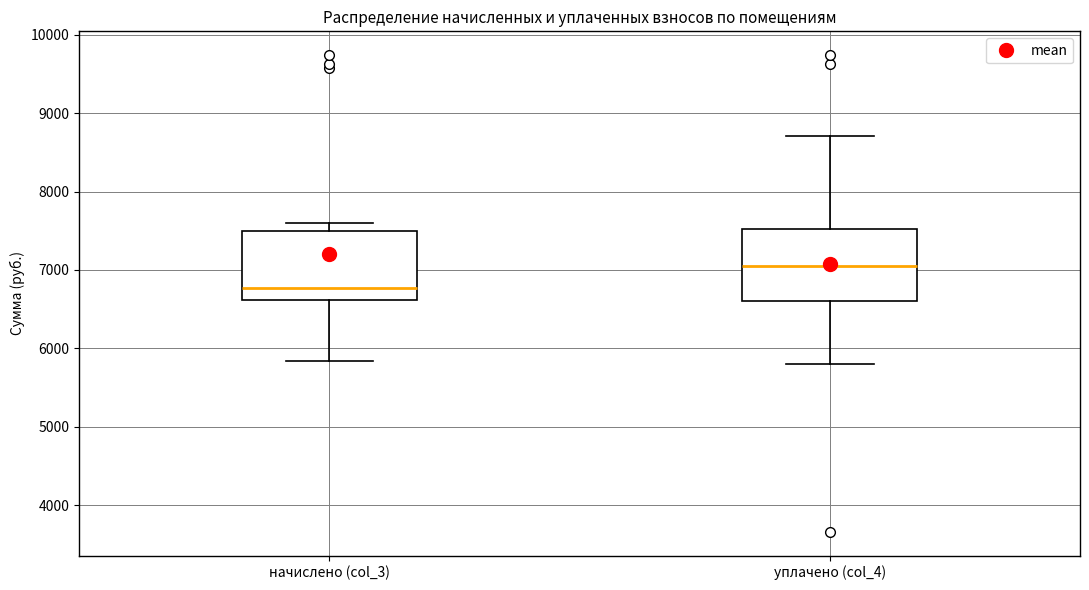

Which box's median line is the highest?

уплачено (col_4)